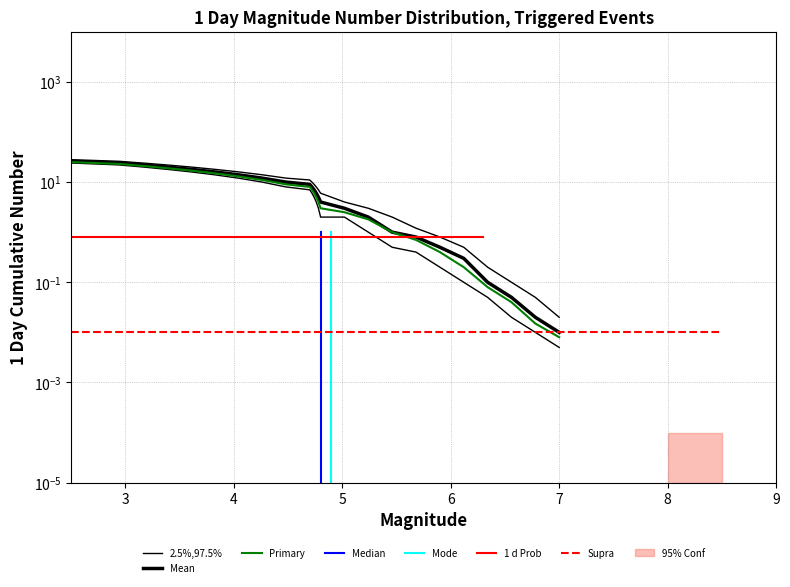

True or false: Primary and Mean cross at least once.

False